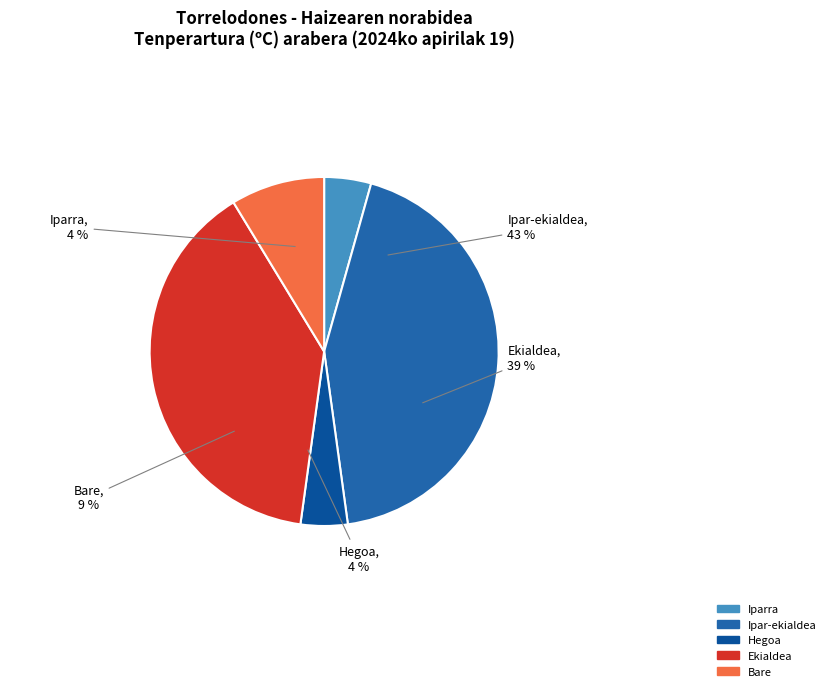

Is there any slice that represents more than half of the pie?

No